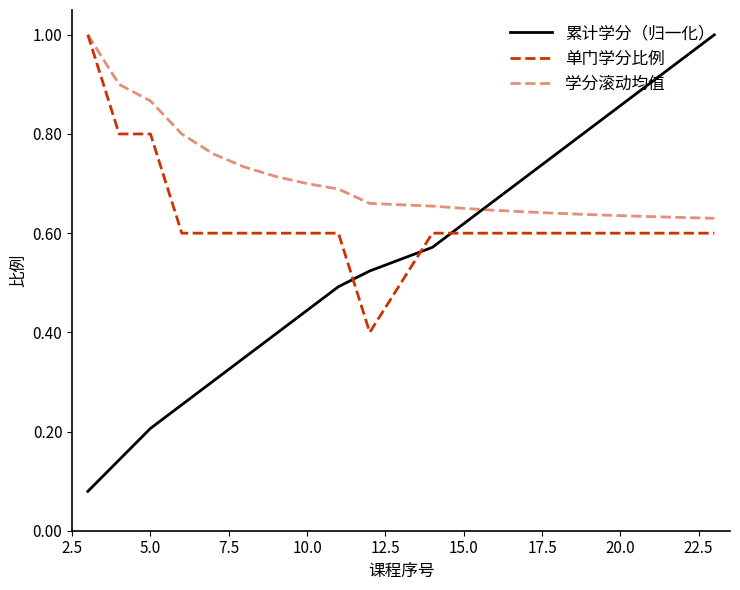

How many lines are shown in the chart?

3